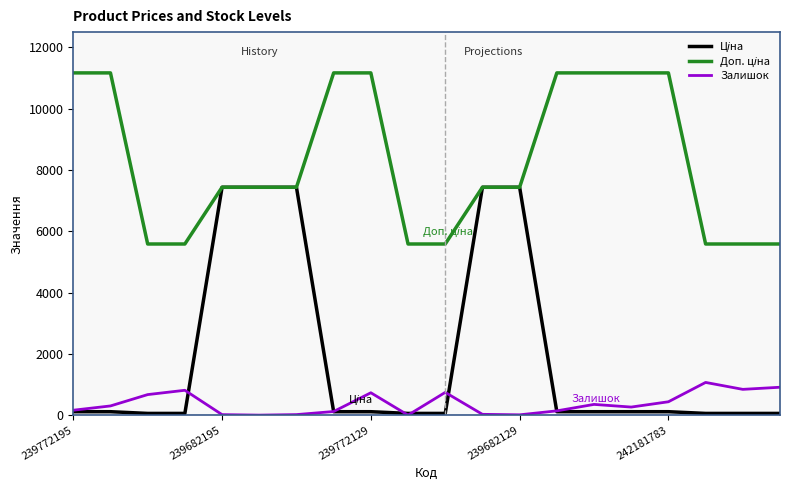

What is the maximum value shown in the chart?

11169.0